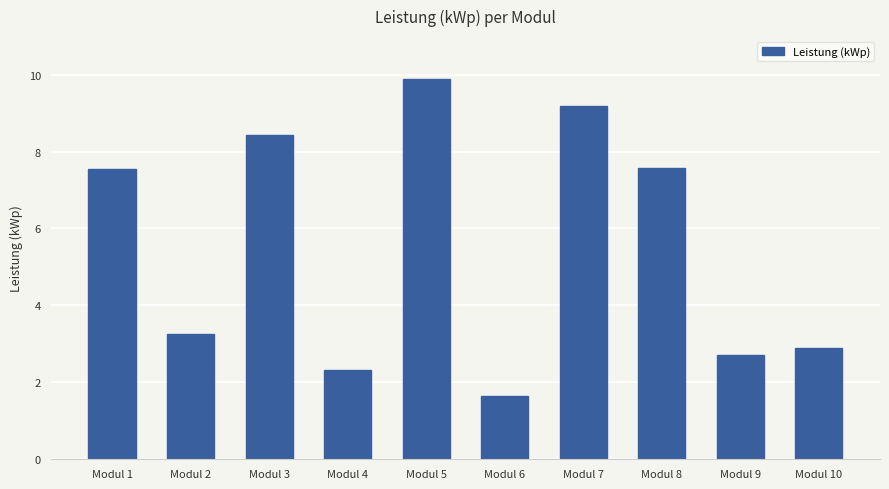

What is the difference between the values at Modul 6 and Modul 7?

7.5